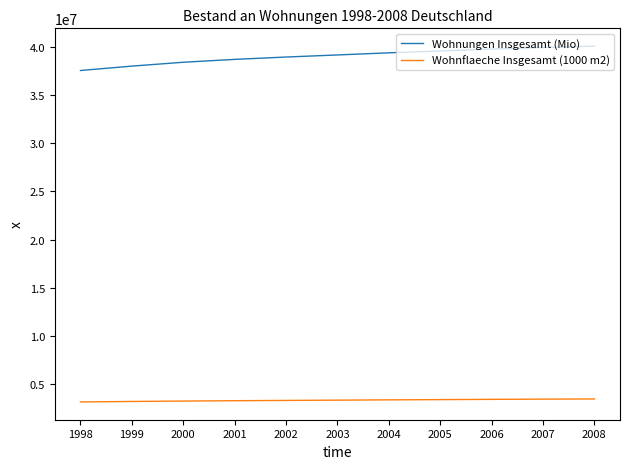

Which series has the largest total across all categories?

Wohnungen Insgesamt (Mio)